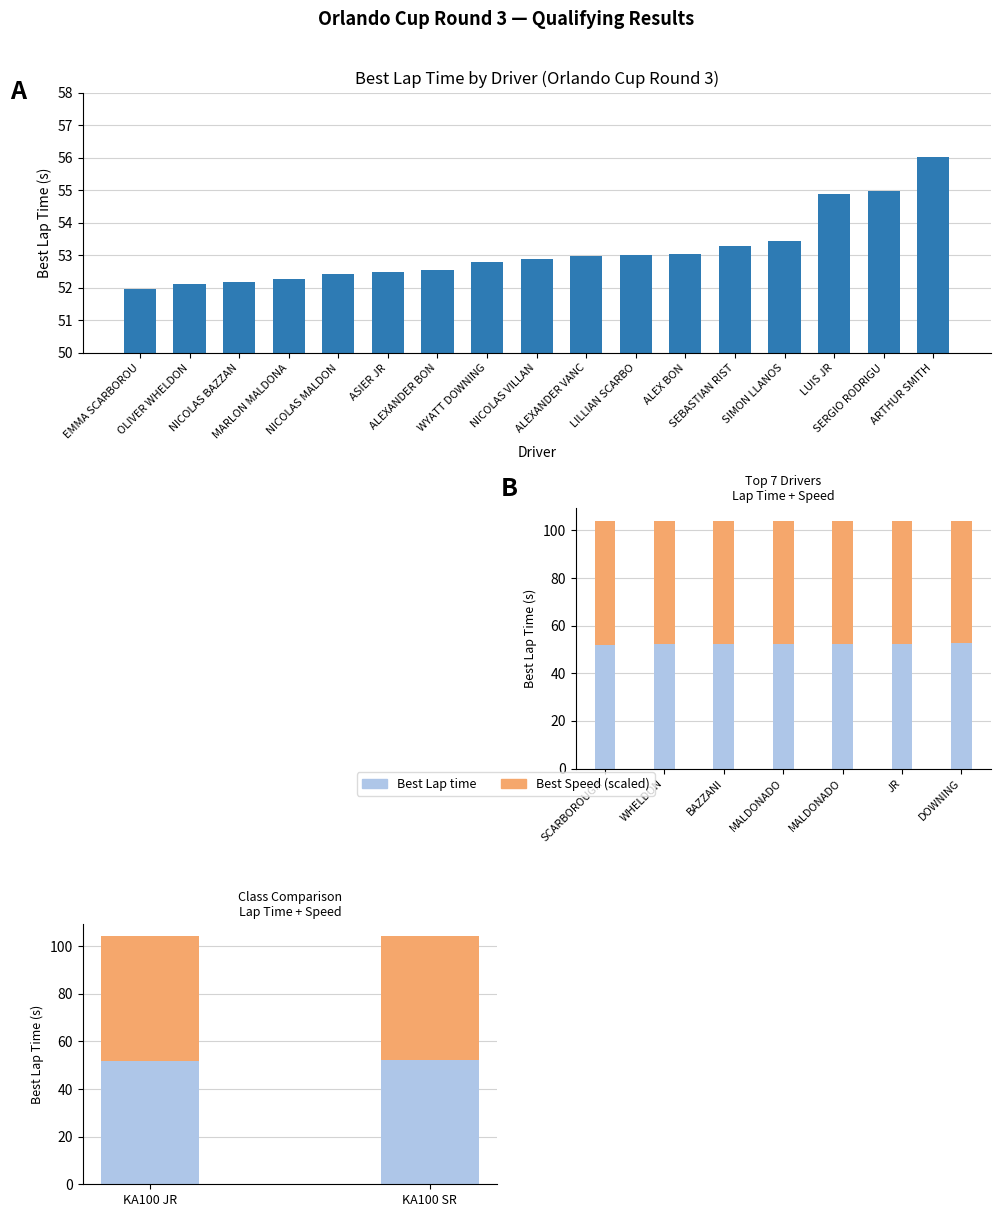

At KA100 JR, list the series in order from smallest to largest.

Best Lap time, Best Speed (scaled)